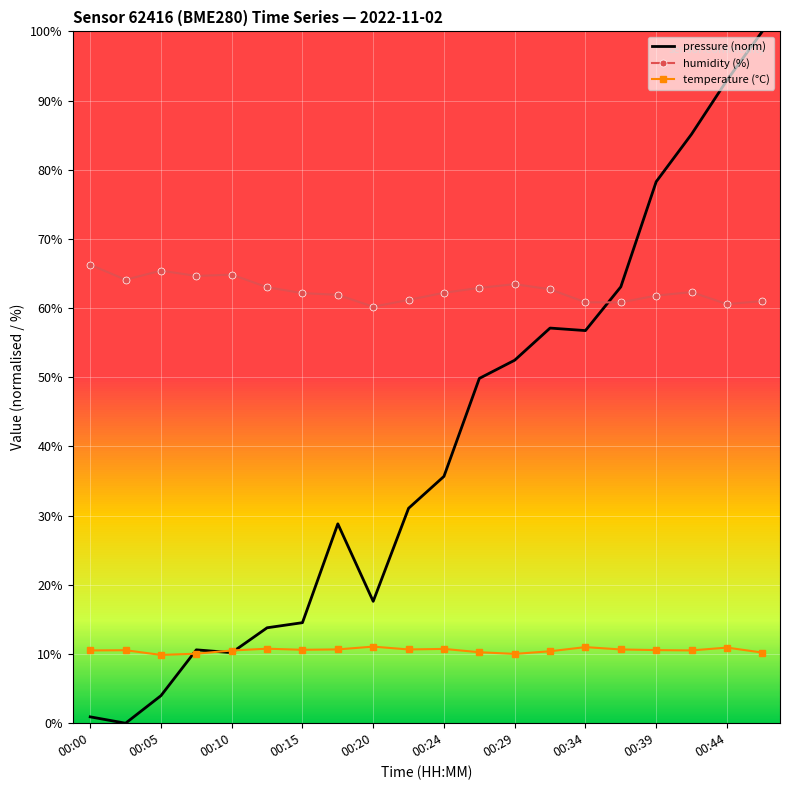

Which series has the largest total across all categories?

humidity (%)